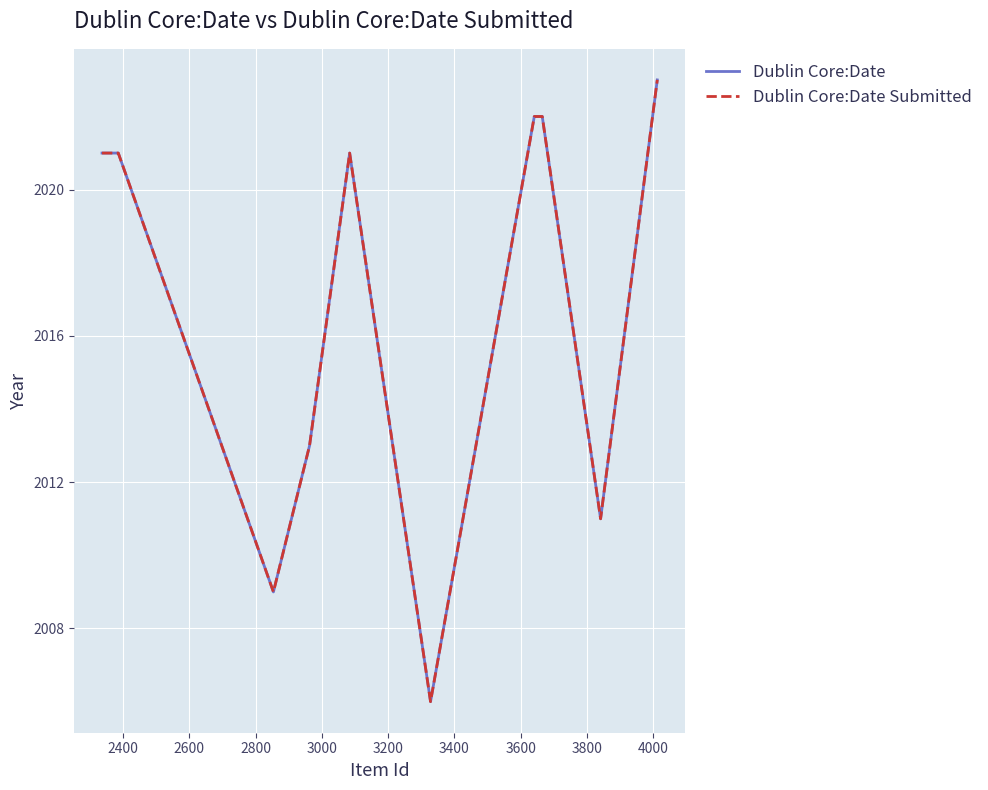

Is this an area chart (filled region under the line)?

No